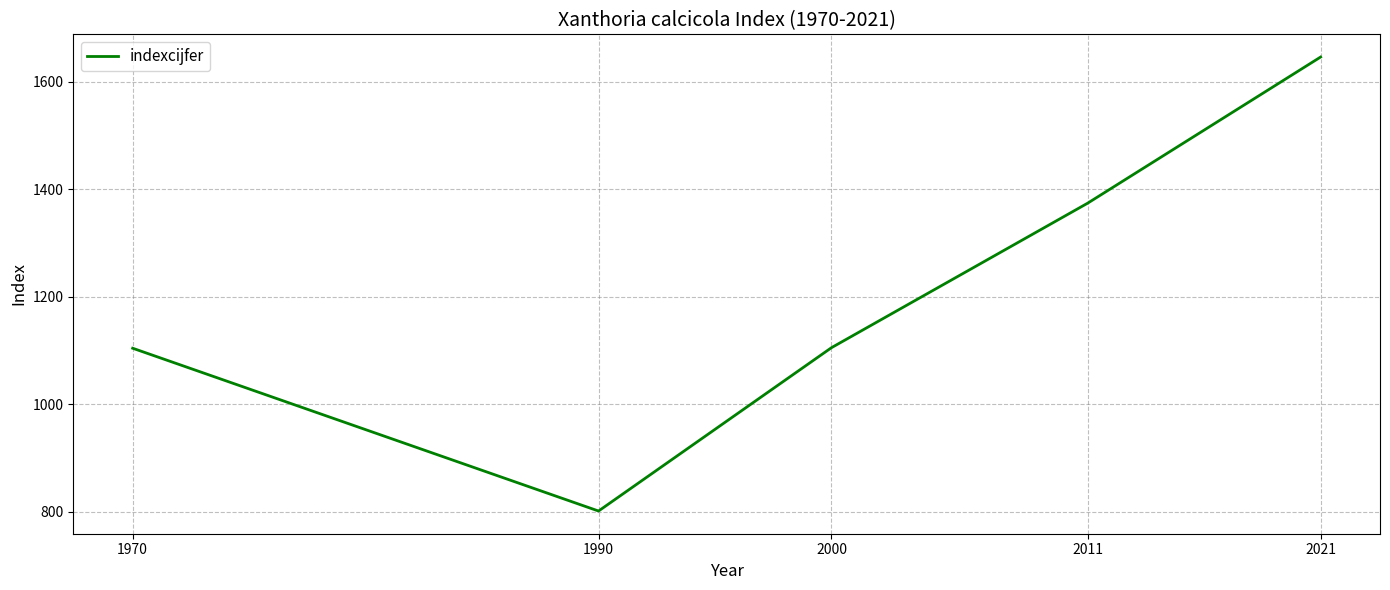

What value does the data have at 2021?

1646